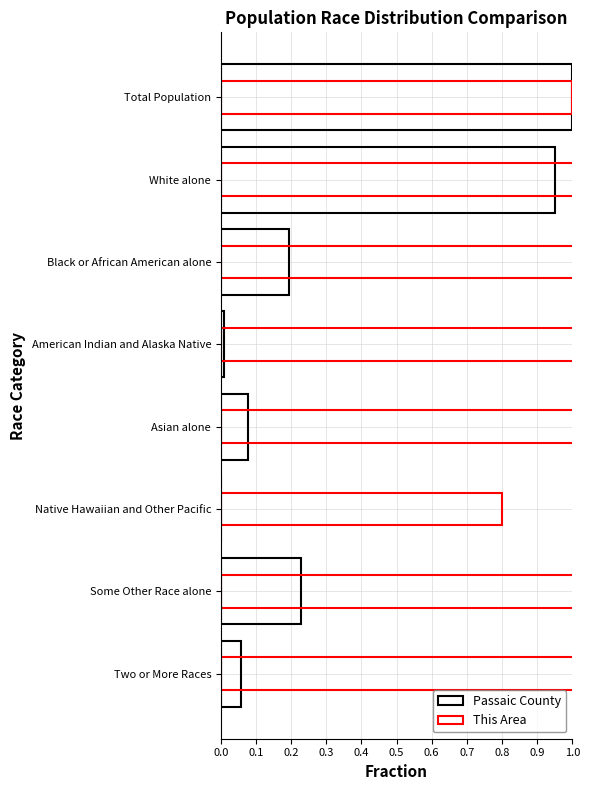

Between Asian alone and Native Hawaiian and Other Pacific, which series saw the biggest shift?

This Area